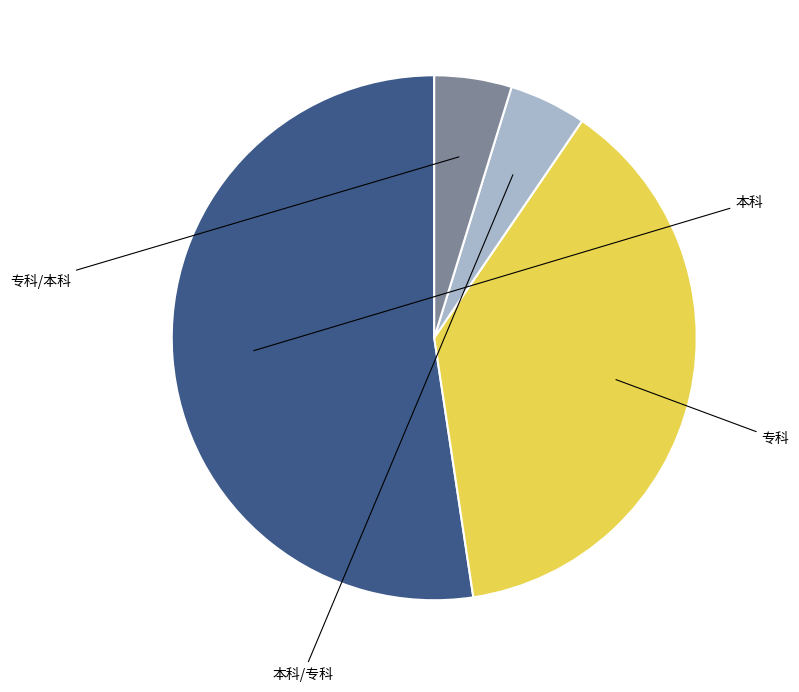

Does any single category account for the majority?

Yes